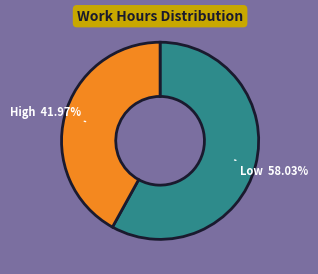

Does any single category account for the majority?

Yes